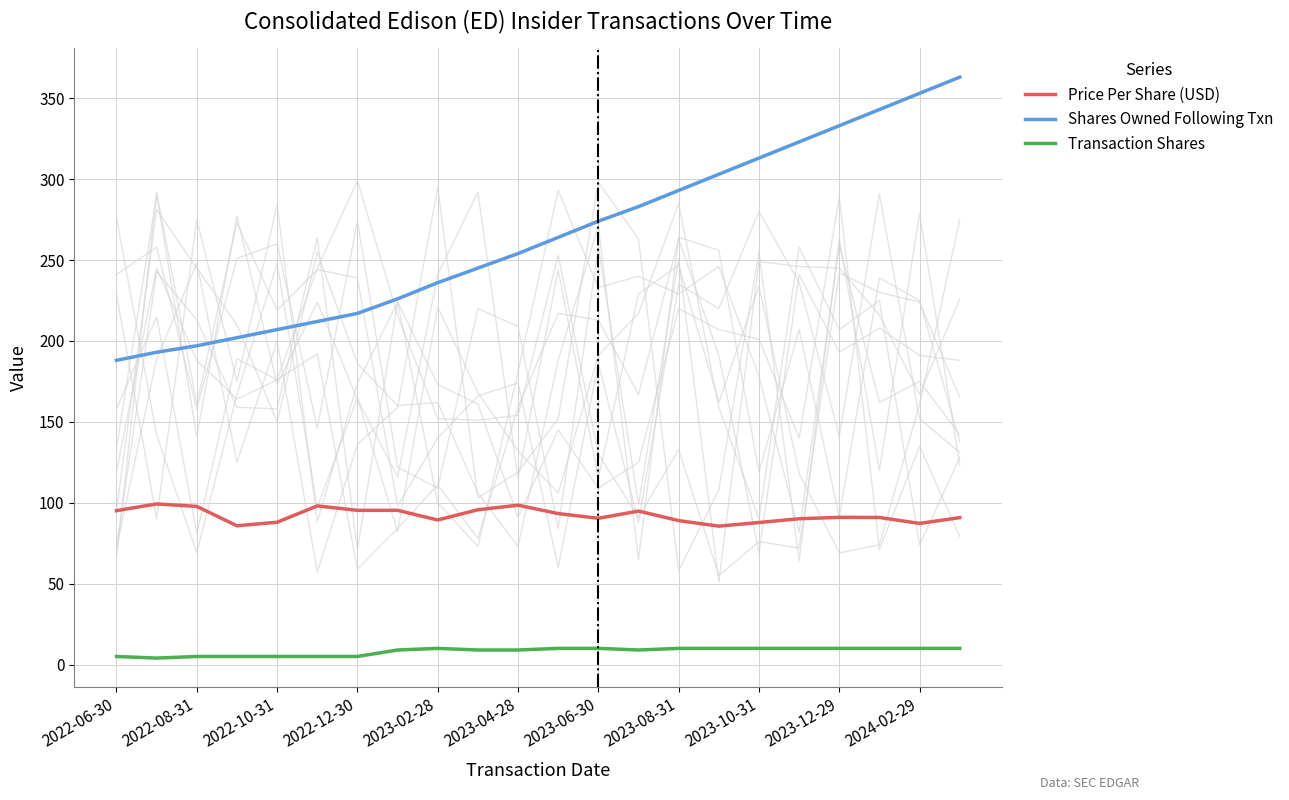

True or false: Transaction Shares and Price Per Share (USD) intersect in this chart.

False